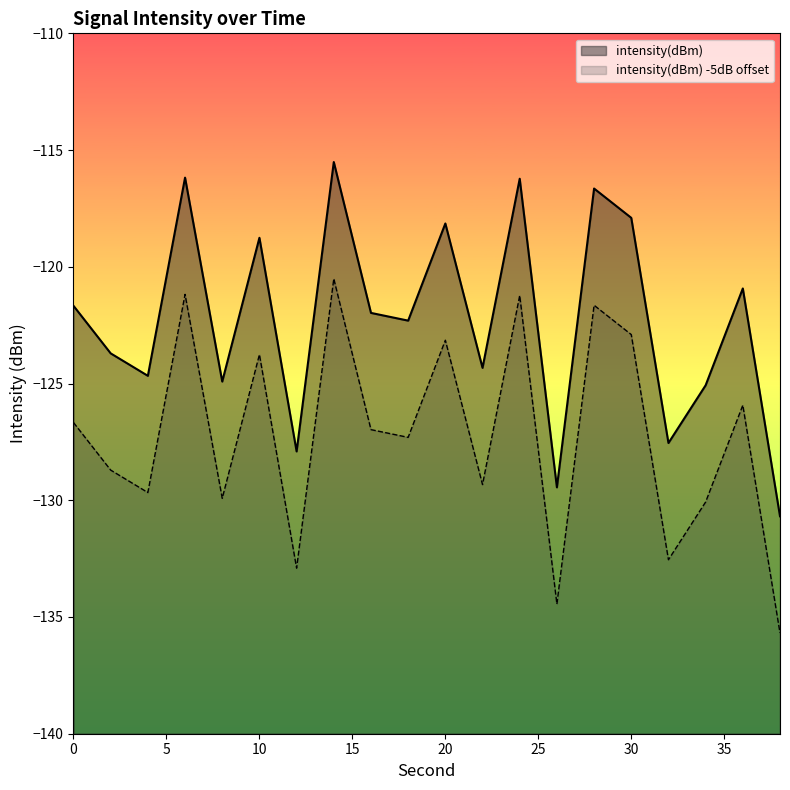

What is the difference between the second highest and minimum values?

14.5